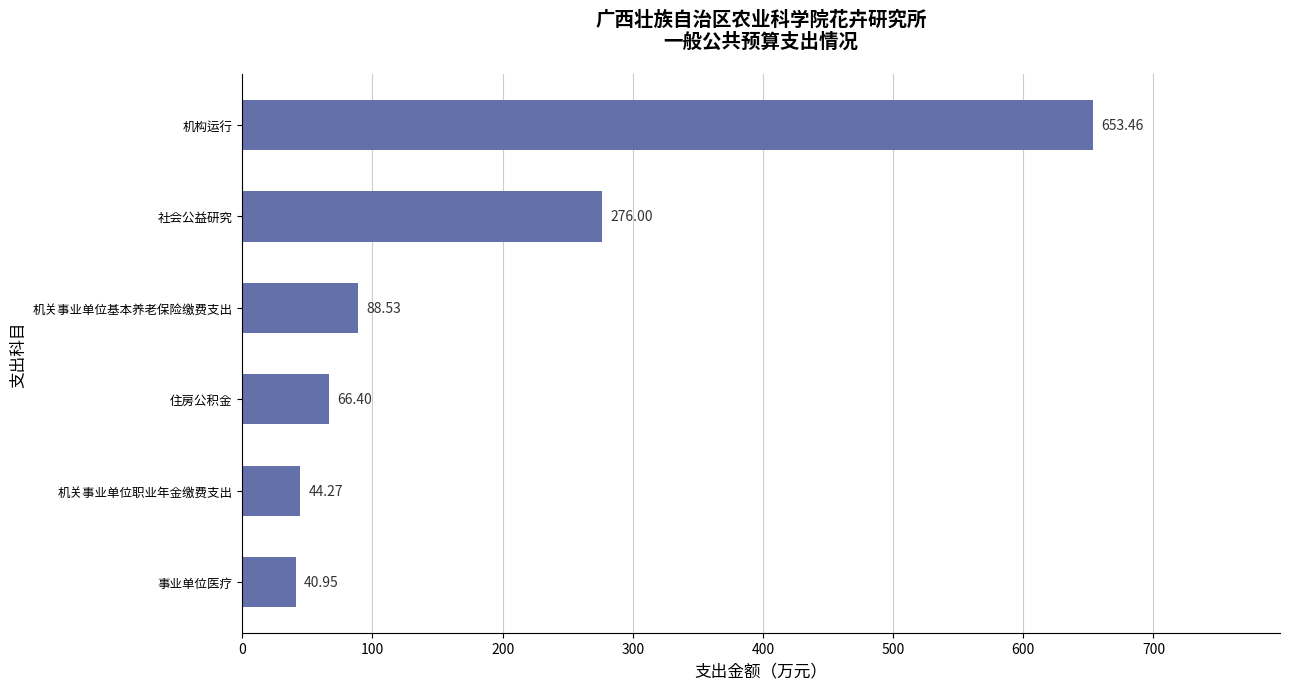

Rank the categories by value from highest to lowest.

机构运行, 社会公益研究, 机关事业单位基本养老保险缴费支出, 住房公积金, 机关事业单位职业年金缴费支出, 事业单位医疗